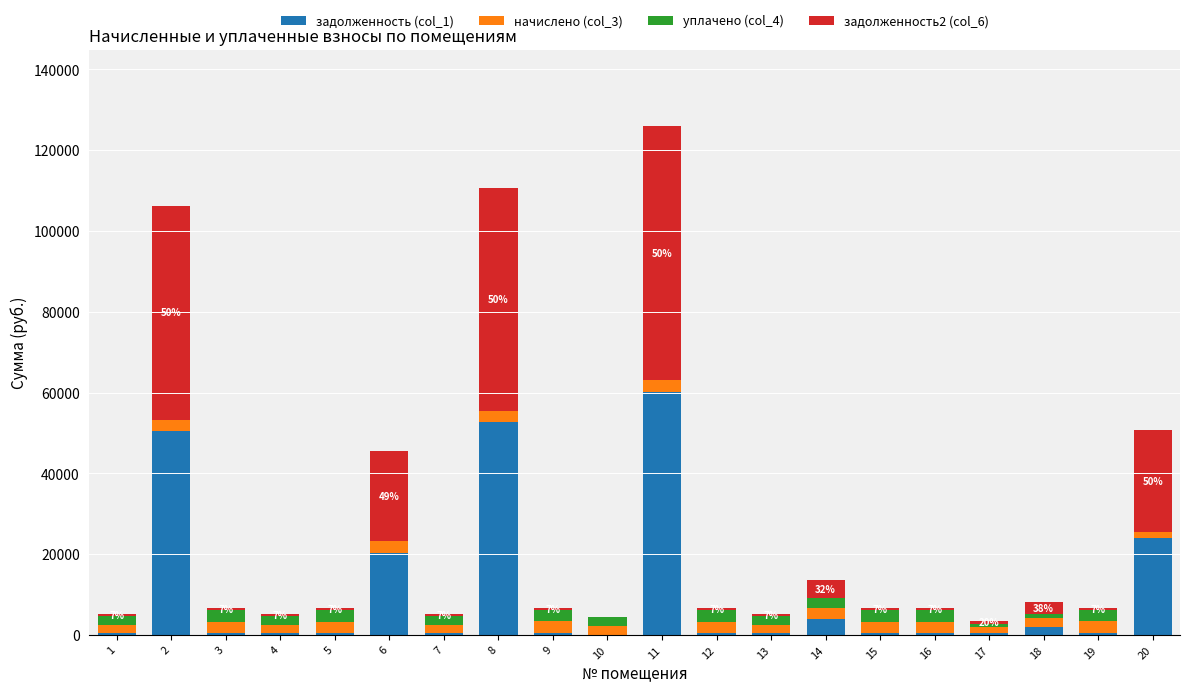

Are the bars grouped side by side (vs. stacked)?

No